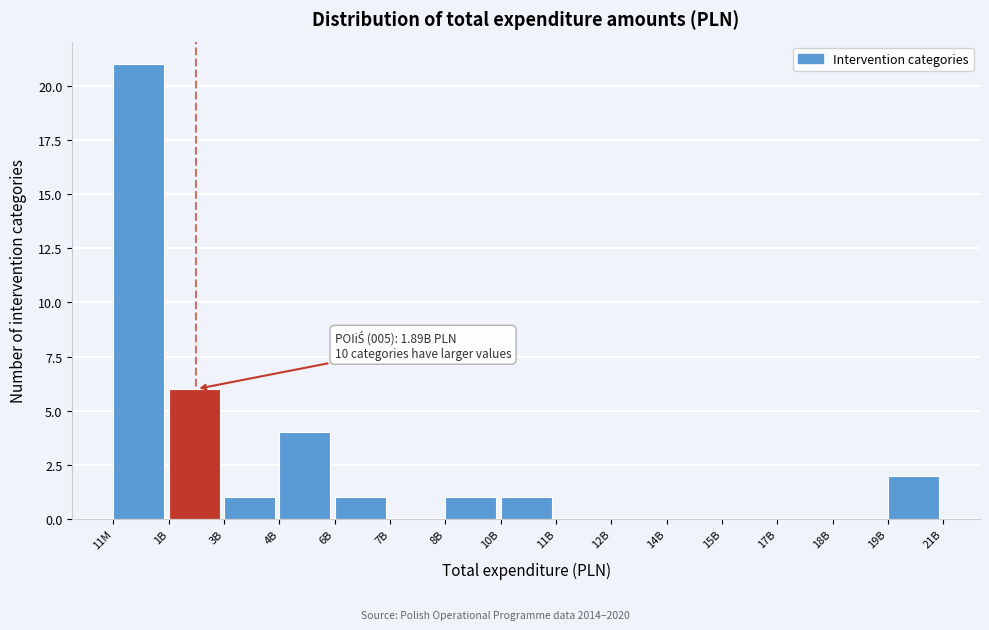

Reading left to right, what are all the values shown in this chart?

11M=21	1B=6	3B=1	4B=4	6B=1	7B=0	8B=1	10B=1	11B=0	12B=0	14B=0	15B=0	17B=0	18B=0	19B=2